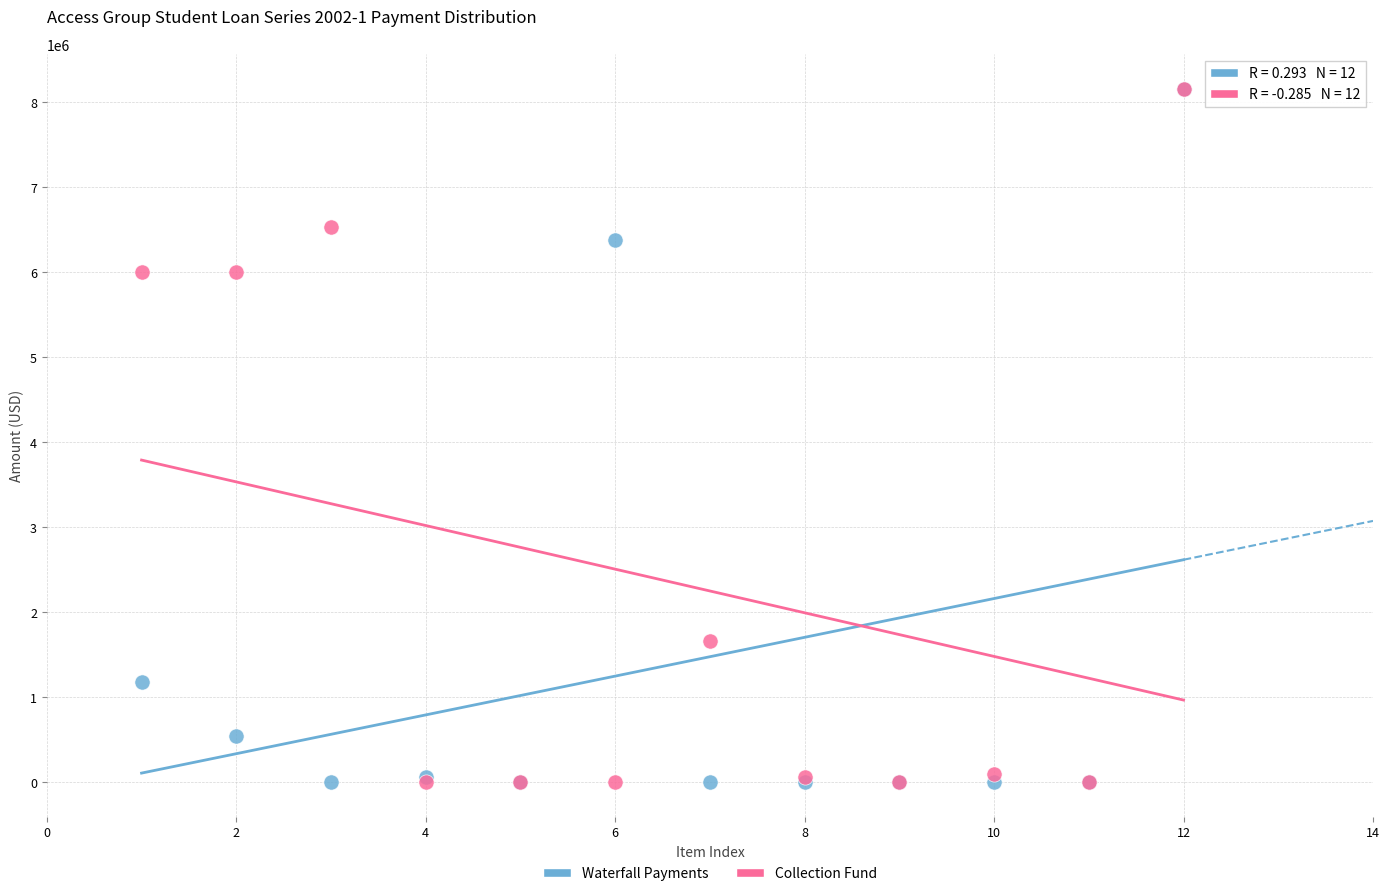

What are all the series names shown in the legend?

Waterfall Payments, Collection Fund